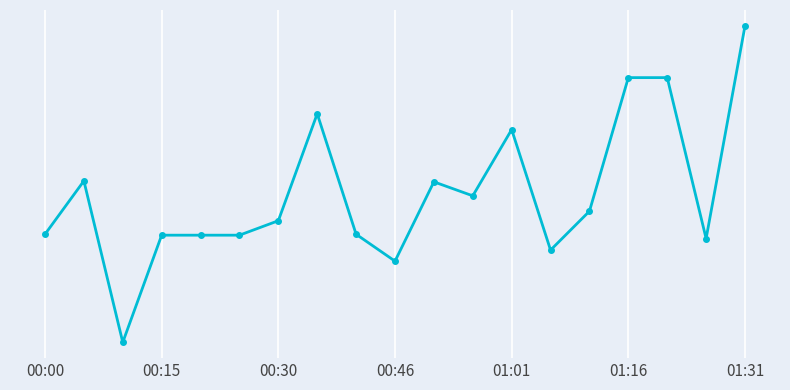

List the labels in order of value, smallest first.

00:30, 9, 13, 17, 00:46, 01:01, 01:16, 00:00, 8, 01:31, 14, 11, 10, 00:15, 12, 7, 15, 16, 18